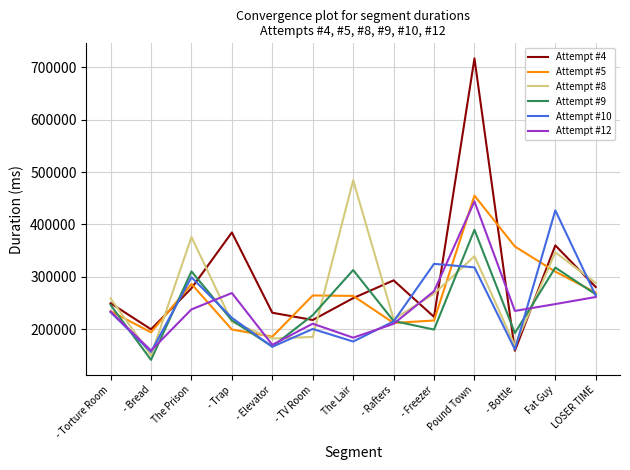

At how many categories does at least one series exceed 449096?

2